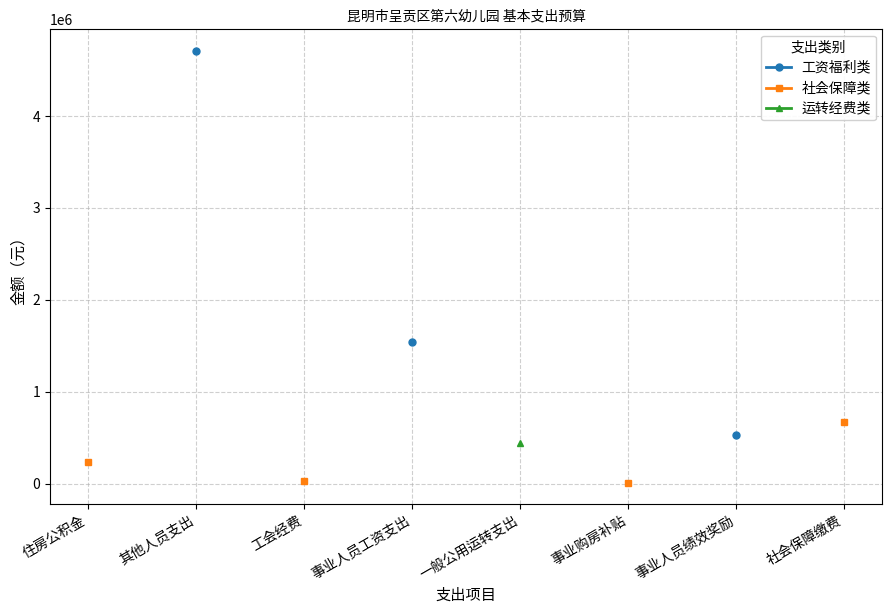

How many positive values does the 运转经费类 series have?

1